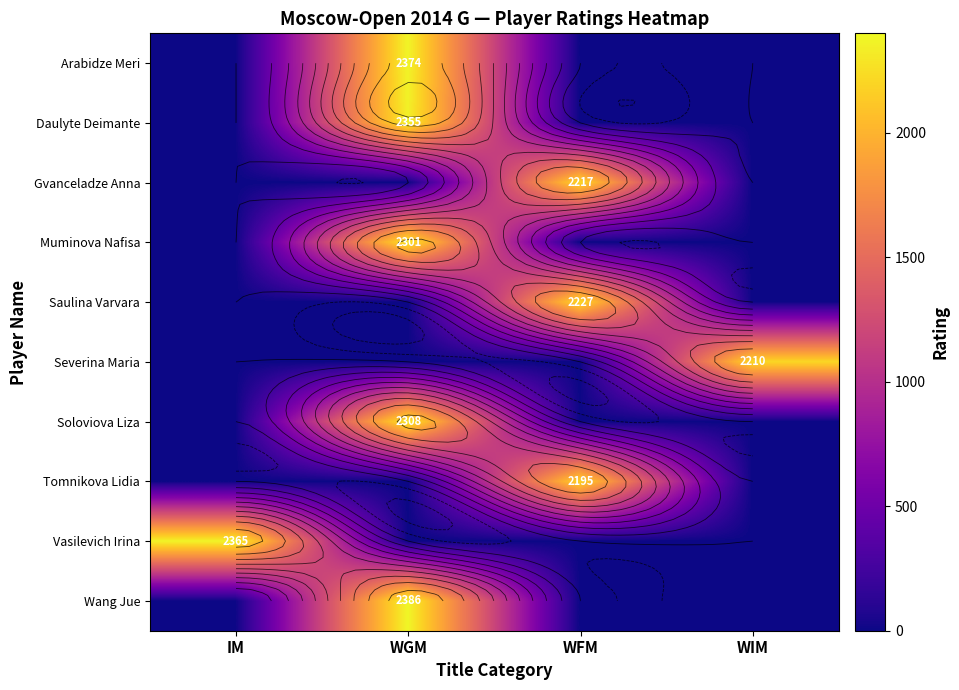

What is the highest value of the Tomnikova Lidia series?

2195